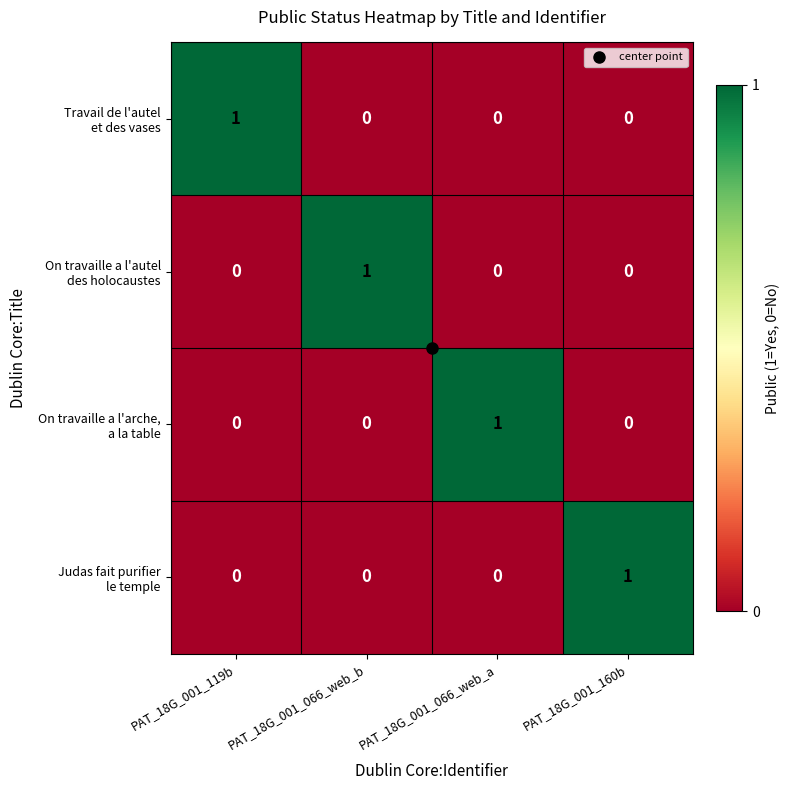

At how many categories does at least one series exceed 0?

4